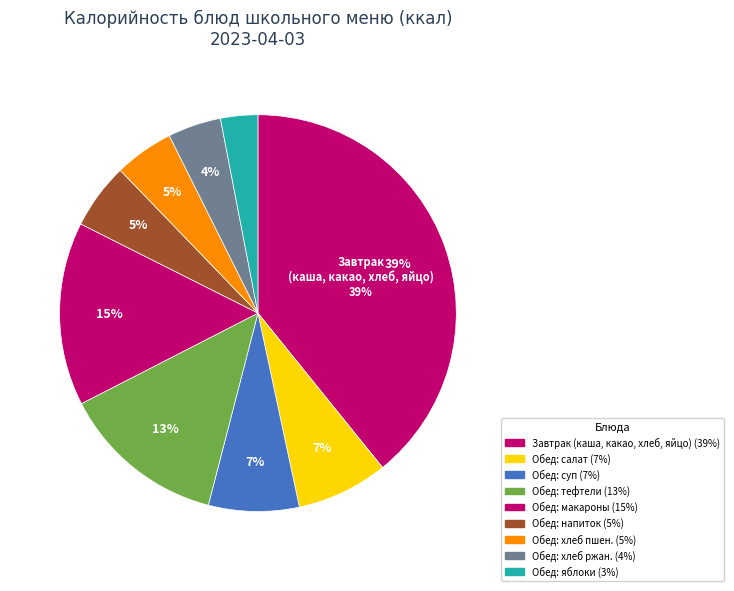

How many slices are in this pie chart?

9